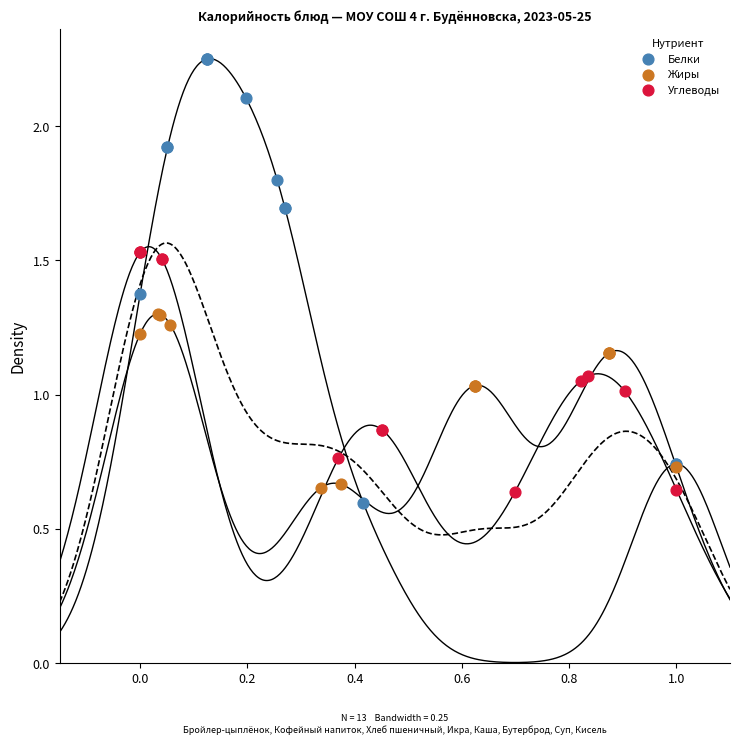

Which series contains the highest Y value?

Белки